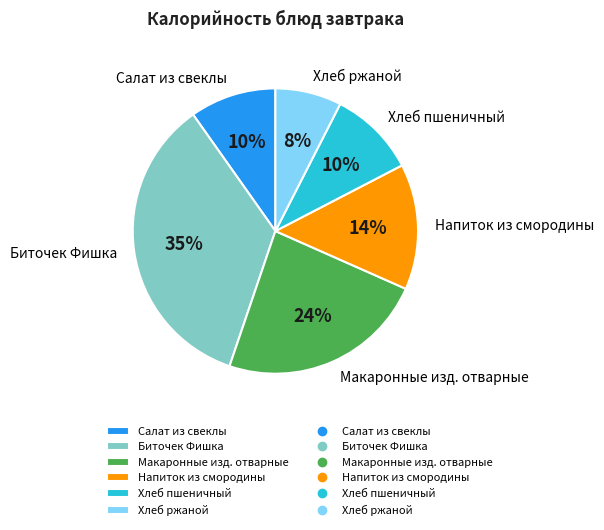

What is the ratio of the value at Макаронные изд. отварные to the value at Биточек Фишка?

0.7